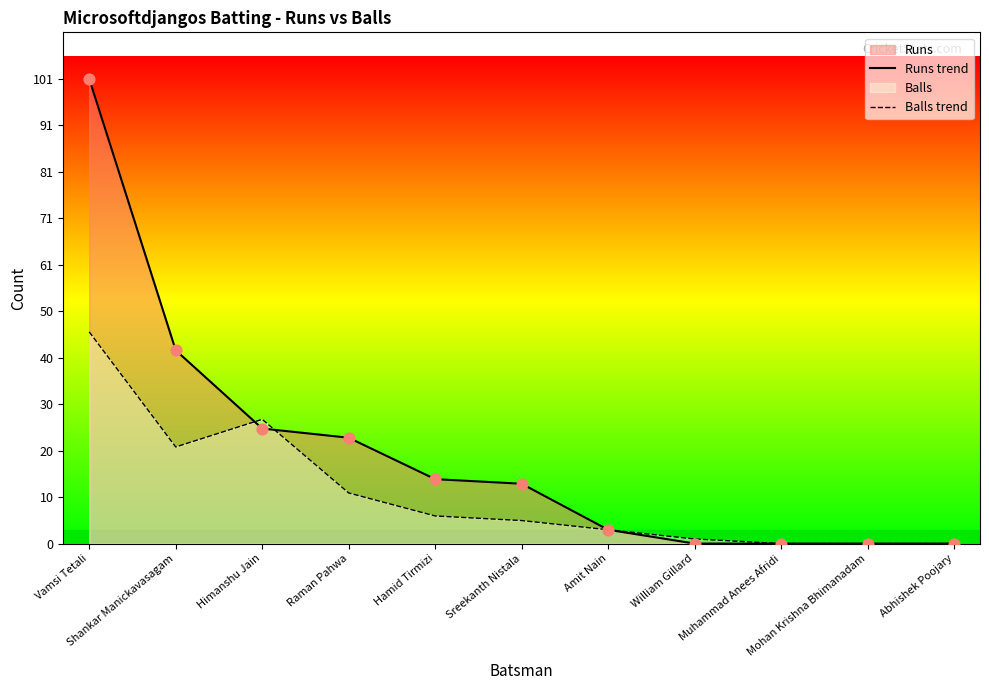

At which category is the sum across all series the highest?

Vamsi Tetali